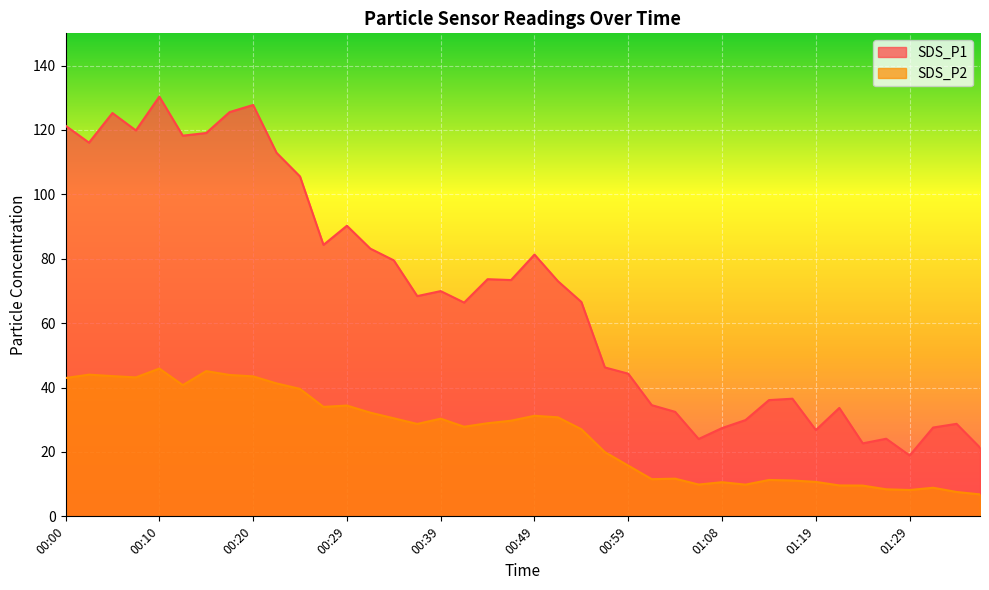

Which label corresponds to the largest value in the chart?

00:10